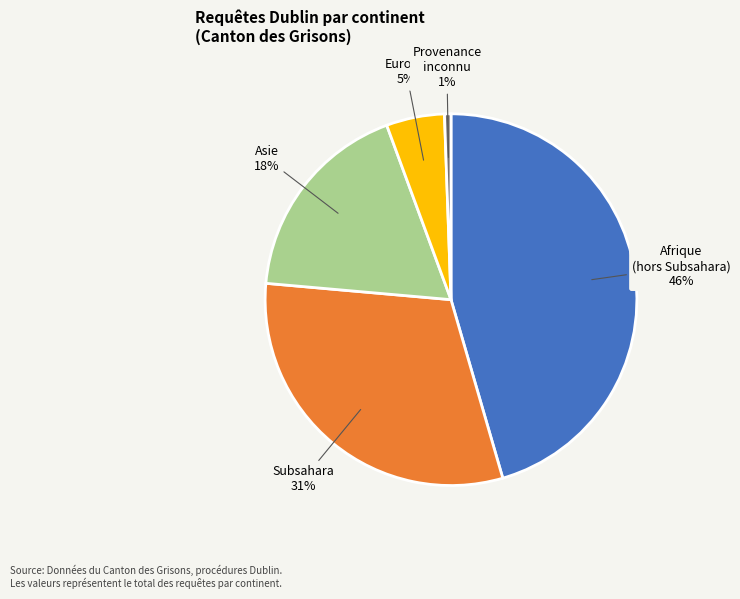

To the nearest percent, what is the difference between the largest and smallest slice percentages?

45%